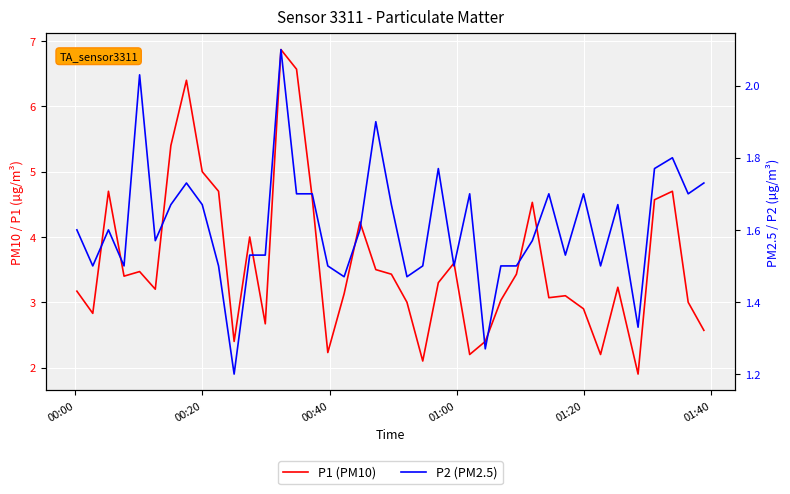

Rank the series by their maximum value, from highest to lowest.

P1 (PM10), P2 (PM2.5)